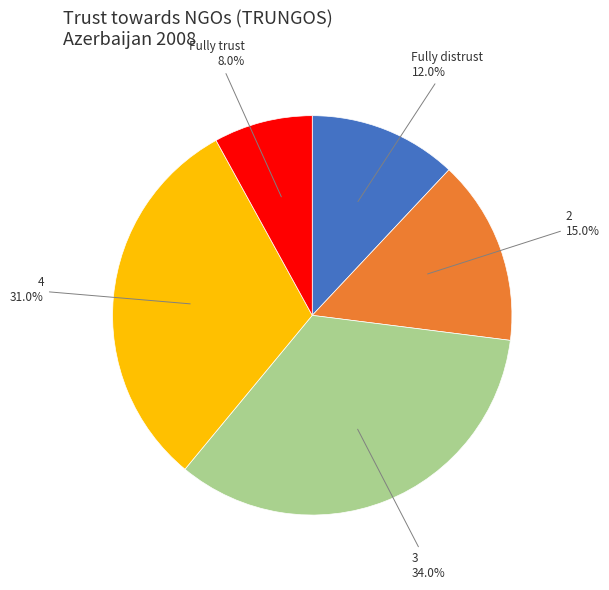

Combined, do Fully trust and Fully distrust account for over 50%?

No